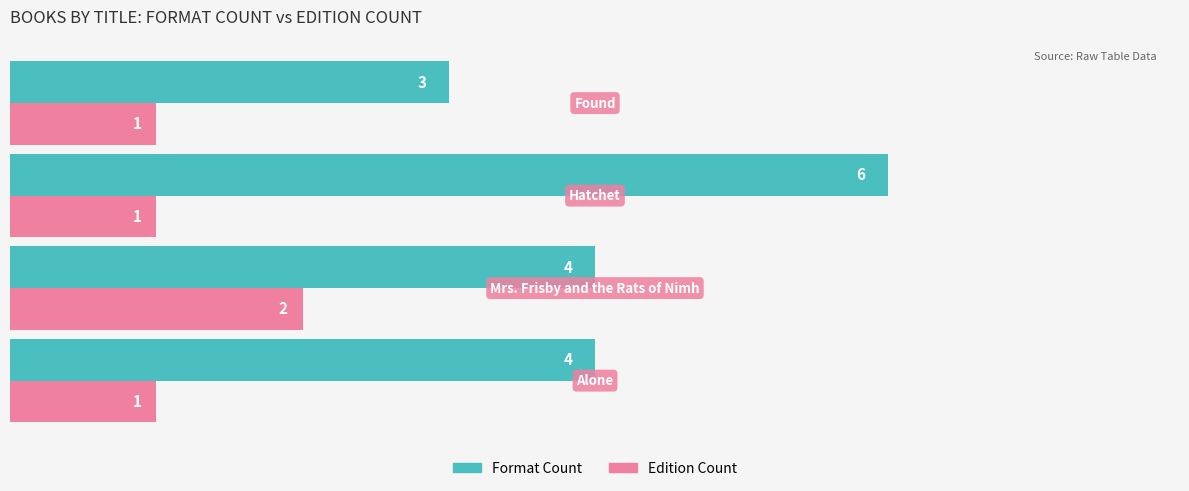

What is the difference between the maximum and minimum values in the Format Count series?

3